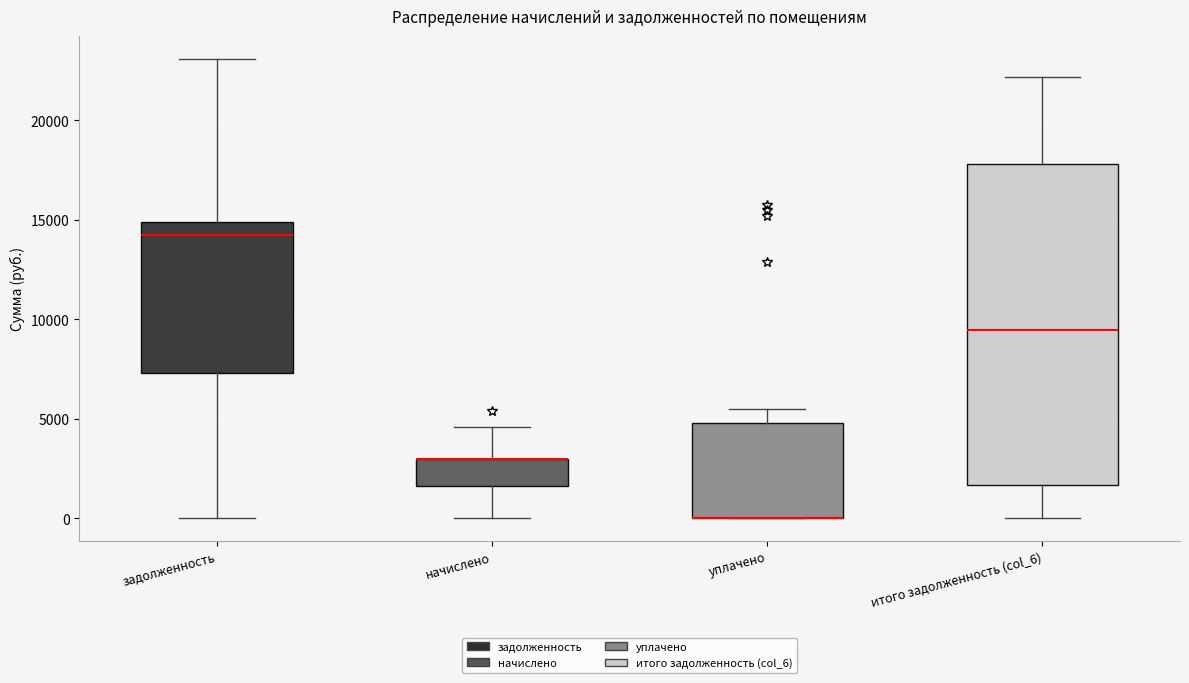

Where does the upper whisker of the box for задолженность end on the y-axis? The values are not printed on the chart, so give them approximately, as read against the axis.

23000